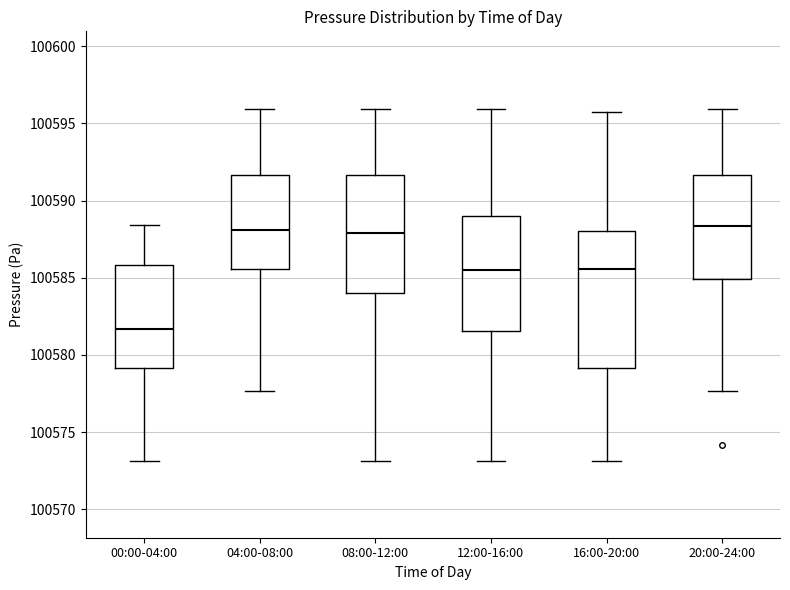

Where does the upper whisker of the box for 16:00-20:00 end on the y-axis? The values are not printed on the chart, so give them approximately, as read against the axis.

100596.0